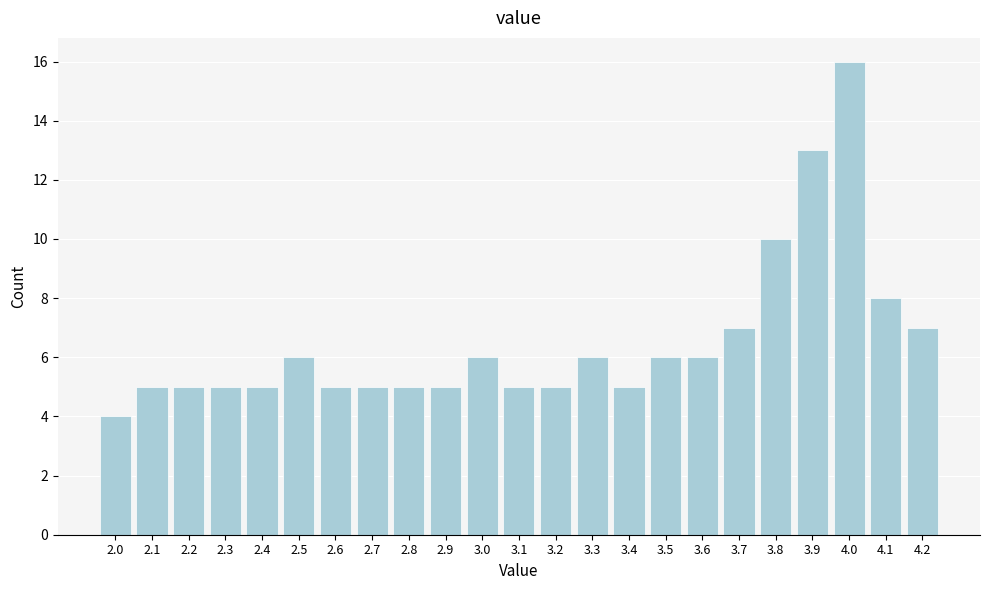

Reading left to right, list every bar in this chart as the range it spans on the x-axis followed by its height. The values are not printed on the chart, so give them approximately, as read against the axis.

1.95 to 2.05: 4
2.05 to 2.15: 5
2.15 to 2.25: 5
2.25 to 2.35: 5
2.35 to 2.45: 5
2.45 to 2.55: 6
2.55 to 2.65: 5
2.65 to 2.75: 5
2.75 to 2.85: 5
2.85 to 2.95: 5
2.95 to 3.05: 6
3.05 to 3.15: 5
3.15 to 3.25: 5
3.25 to 3.35: 6
3.35 to 3.45: 5
3.45 to 3.55: 6
3.55 to 3.65: 6
3.65 to 3.75: 7
3.75 to 3.85: 10
3.85 to 3.95: 13
3.95 to 4.05: 16
4.05 to 4.15: 8
4.15 to 4.25: 7